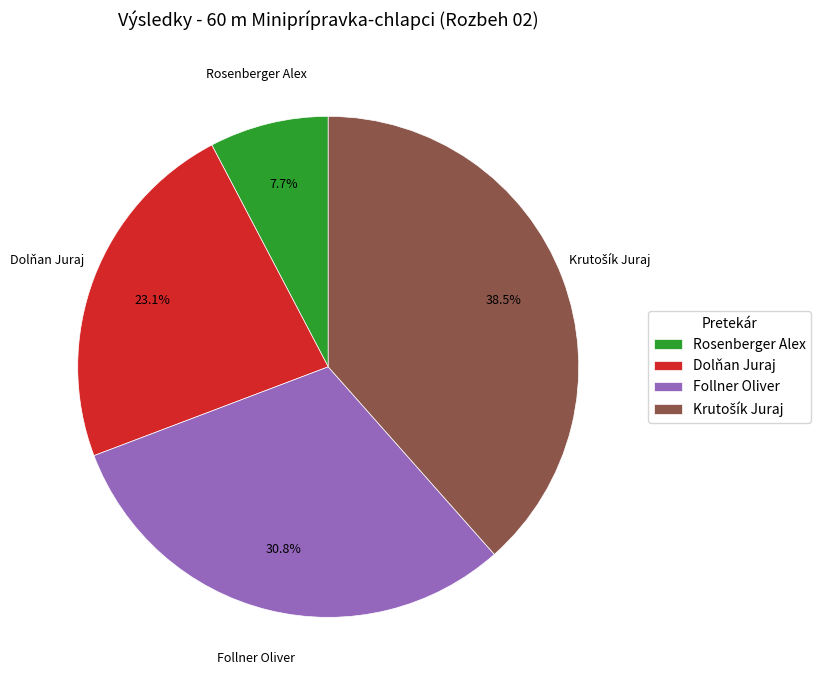

How many slices are in this pie chart?

4